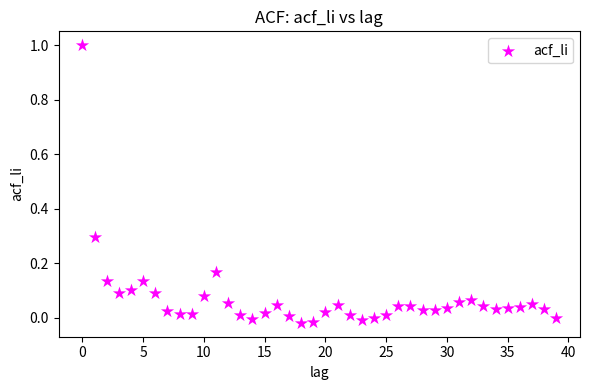

What is the range of Y values (max minus min)?

1.0